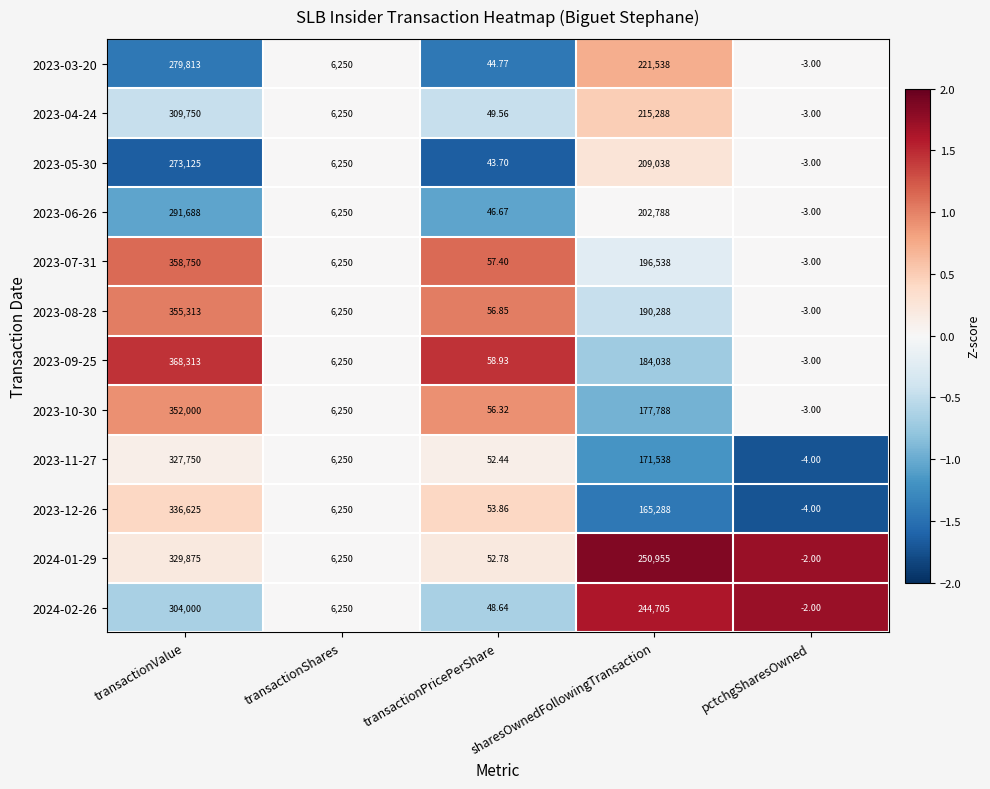

Rank the categories by 2023-08-28 value from highest to lowest.

transactionValue, sharesOwnedFollowingTransaction, transactionShares, transactionPricePerShare, pctchgSharesOwned